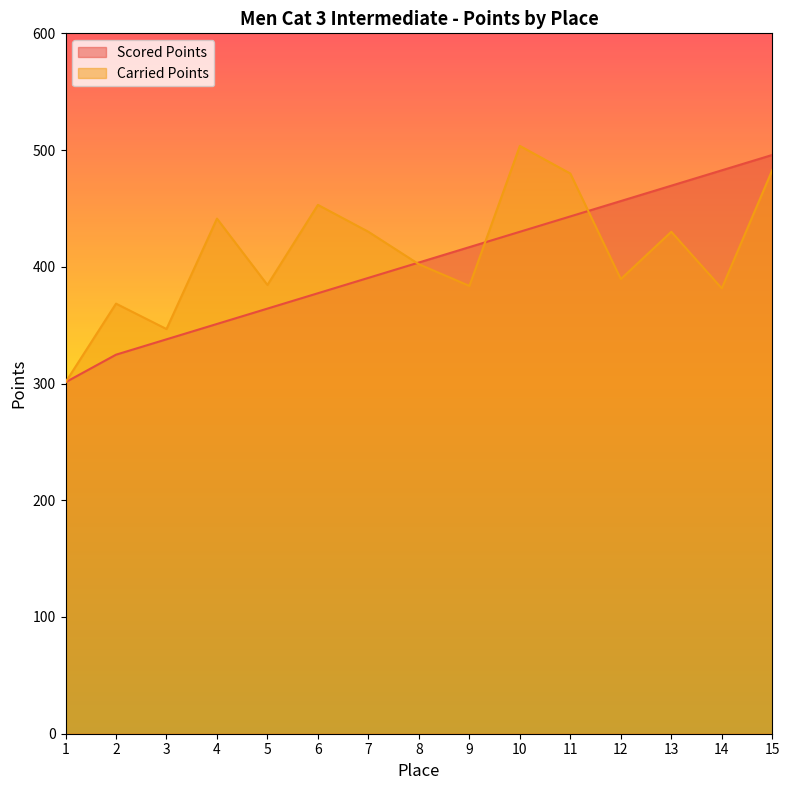

Where is Scored Points nearest to the value 398?

8